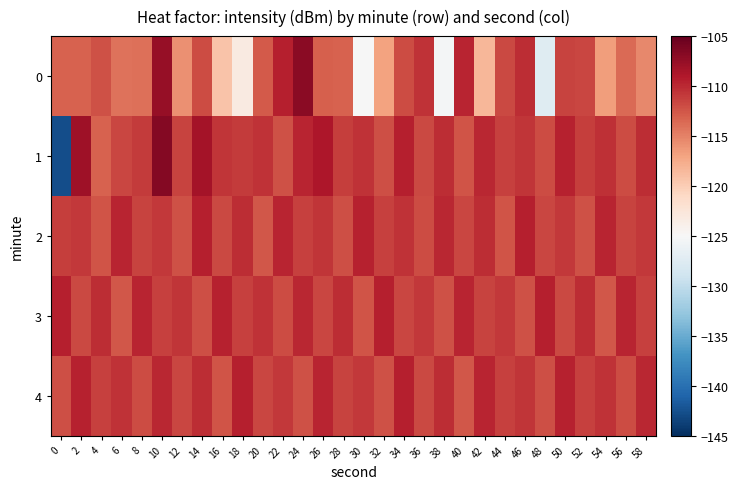

Between 46 and 34, which is larger?

46